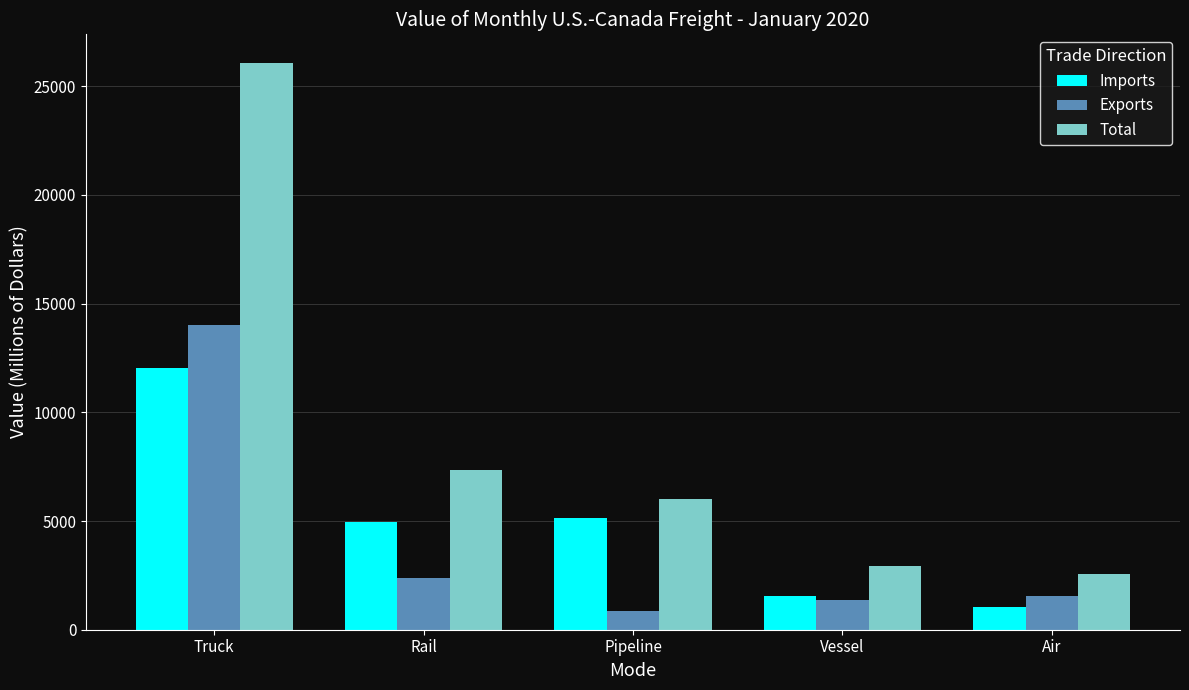

How many categories are shown in the chart?

5